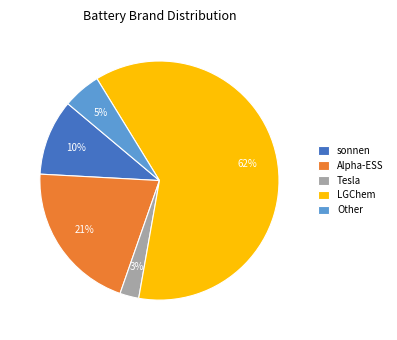

How many segments does this pie chart have?

5